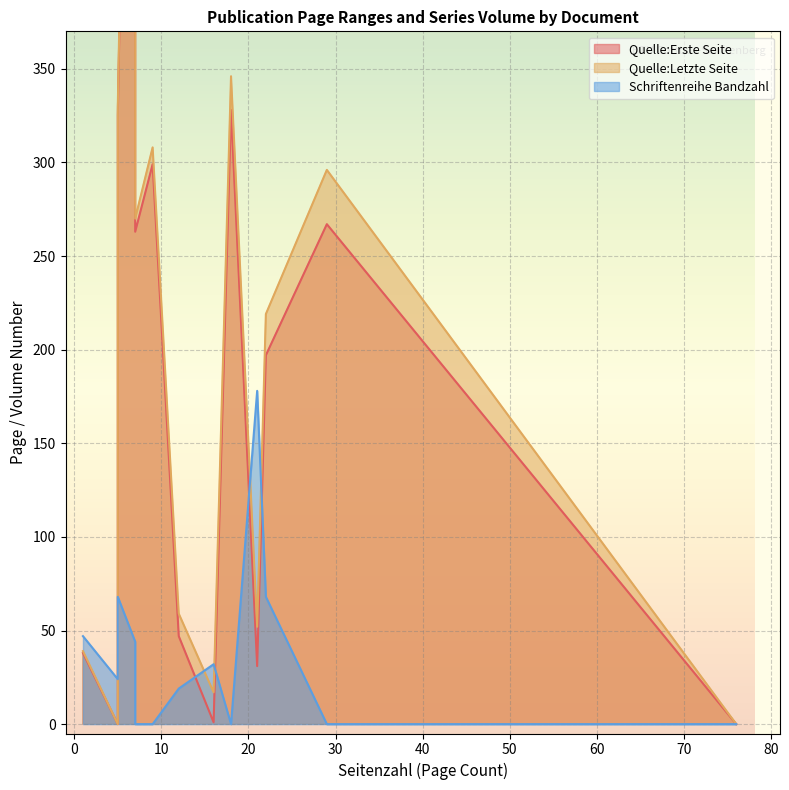

Reading left to right, extract all data points from this chart.

Quelle:Erste Seite: OPUS4-21257=197	OPUS4-21885=328	OPUS4-21886=299	OPUS4-22384=47	OPUS4-22565=1	OPUS4-23026=0	OPUS4-23968=827	OPUS4-30982=0	OPUS4-22383=263	OPUS4-23288=38	OPUS4-21259=325	OPUS4-21309=267	OPUS4-23286=31
Quelle:Letzte Seite: OPUS4-21257=219	OPUS4-21885=346	OPUS4-21886=308	OPUS4-22384=59	OPUS4-22565=17	OPUS4-23026=0	OPUS4-23968=834	OPUS4-30982=0	OPUS4-22383=270	OPUS4-23288=39	OPUS4-21259=330	OPUS4-21309=296	OPUS4-23286=52
Schriftenreihe Bandzahl: OPUS4-21257=68	OPUS4-21885=0	OPUS4-21886=0	OPUS4-22384=19	OPUS4-22565=32	OPUS4-23026=24	OPUS4-23968=44	OPUS4-30982=0	OPUS4-22383=0	OPUS4-23288=47	OPUS4-21259=68	OPUS4-21309=0	OPUS4-23286=178